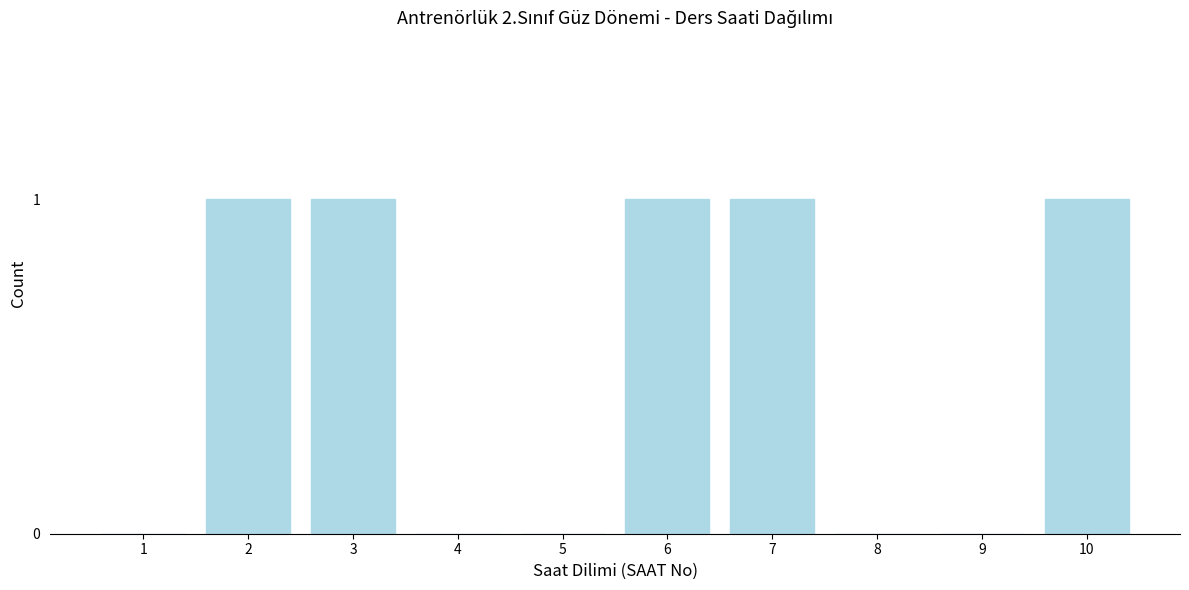

Reading right to left, extract all data points from this chart.

10=1	9=0	8=0	7=1	6=1	5=0	4=0	3=1	2=1	1=0